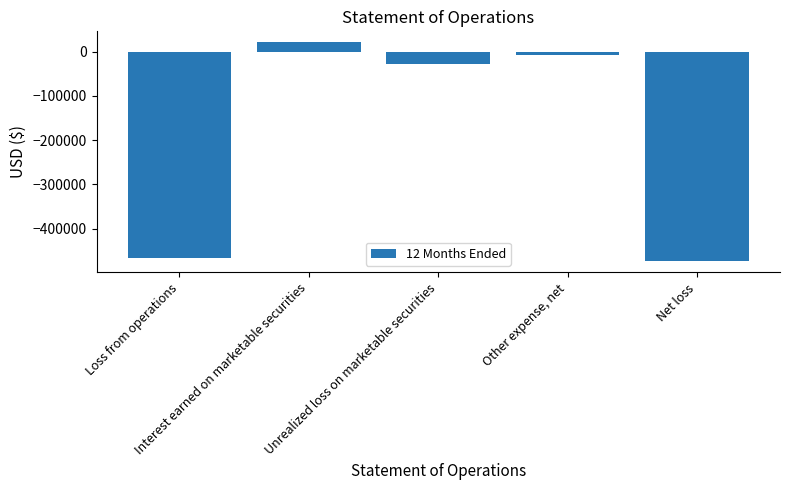

What is the average value?

-190760